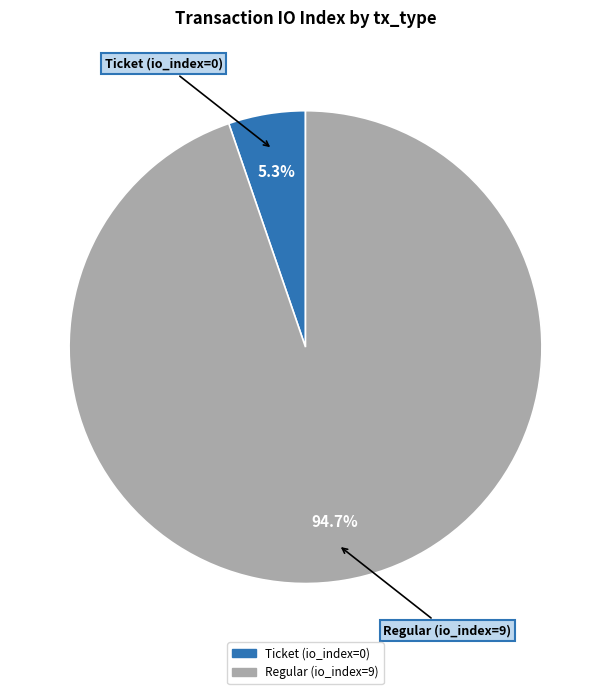

To the nearest percent, what is the difference between the Regular (io_index=9) and Ticket (io_index=0) slice percentages?

89%